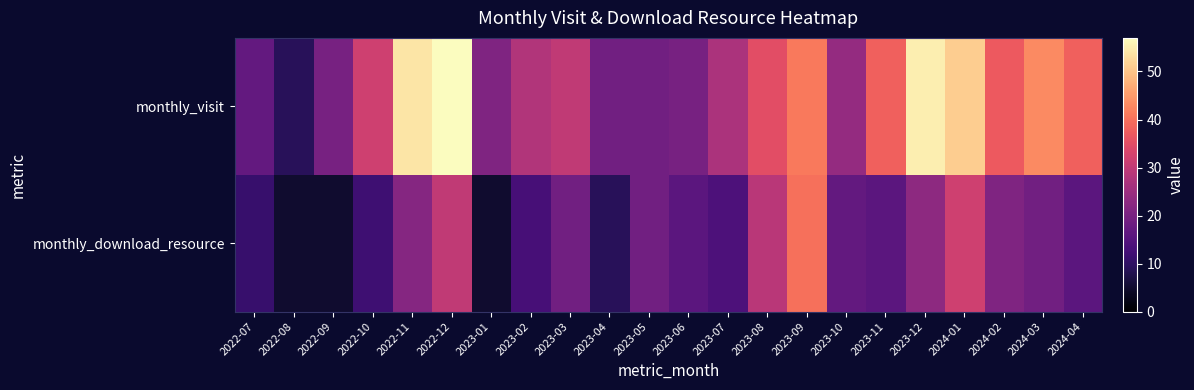

Reading right to left, what are all the values shown in this chart?

monthly_visit: 2024-04=38	2024-03=43	2024-02=37	2024-01=51	2023-12=55	2023-11=38	2023-10=24	2023-09=41	2023-08=35	2023-07=27	2023-06=20	2023-05=19	2023-04=19	2023-03=30	2023-02=28	2023-01=21	2022-12=57	2022-11=54	2022-10=32	2022-09=20	2022-08=9	2022-07=17
monthly_download_resource: 2024-04=16	2024-03=19	2024-02=21	2024-01=32	2023-12=23	2023-11=16	2023-10=17	2023-09=40	2023-08=29	2023-07=14	2023-06=16	2023-05=19	2023-04=9	2023-03=19	2023-02=13	2023-01=5	2022-12=30	2022-11=22	2022-10=12	2022-09=5	2022-08=5	2022-07=11